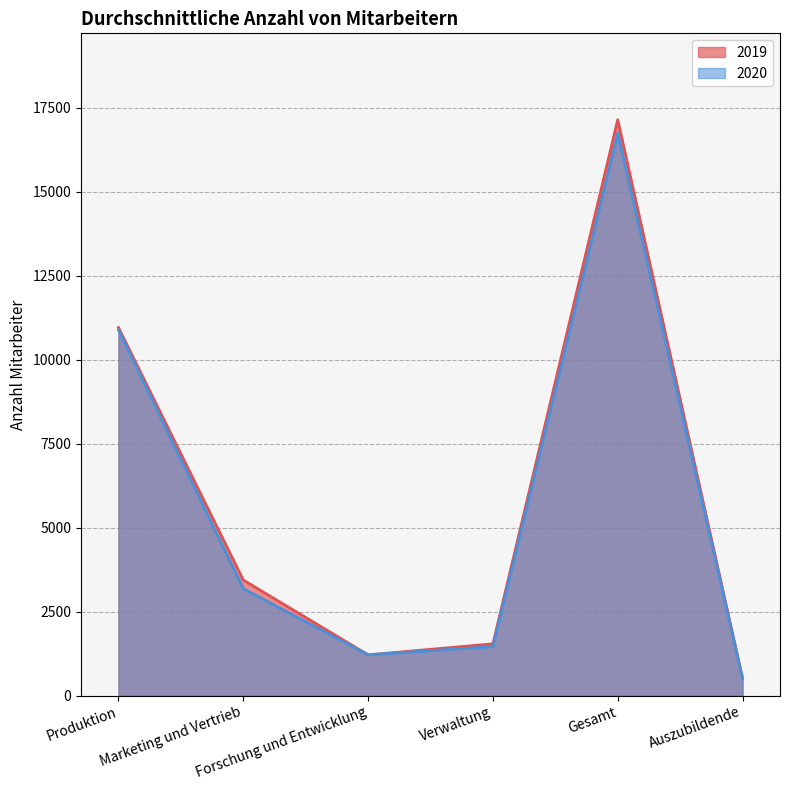

Which series has the widest spread of values?

2019